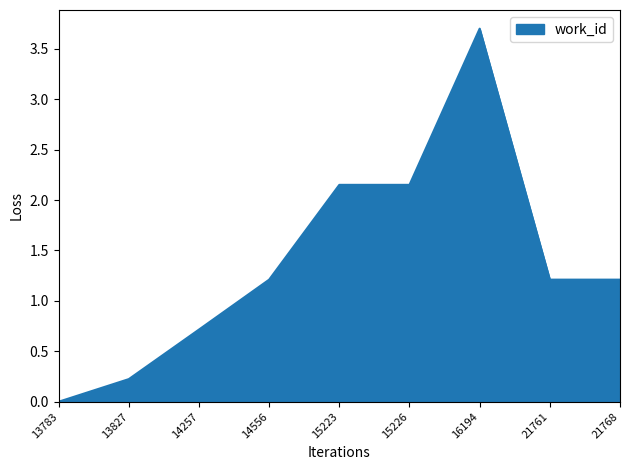

What is the difference between the maximum and minimum values?

3.7